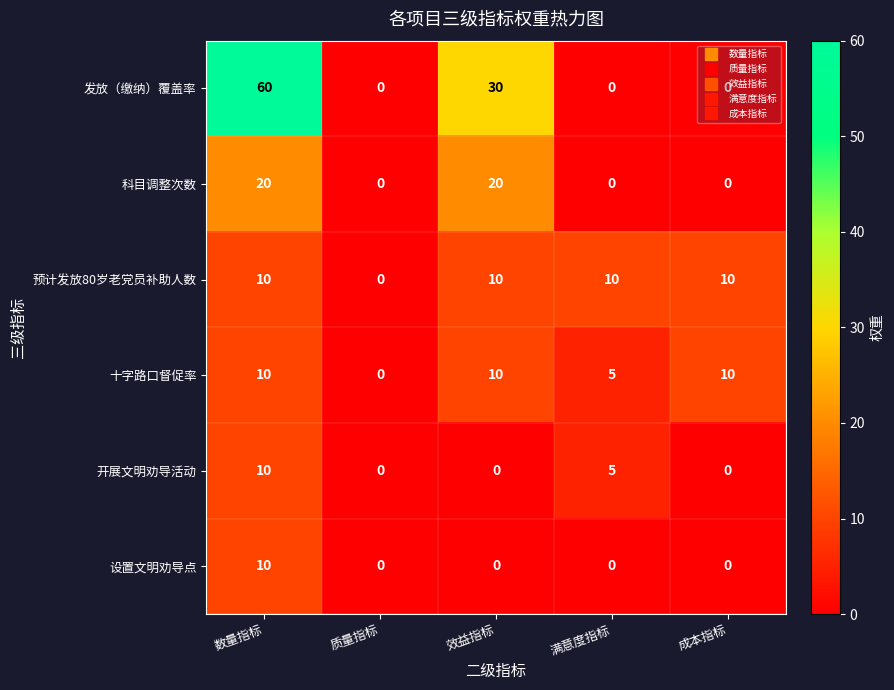

Between 效益指标 and 满意度指标, which series saw the biggest shift?

发放（缴纳）覆盖率